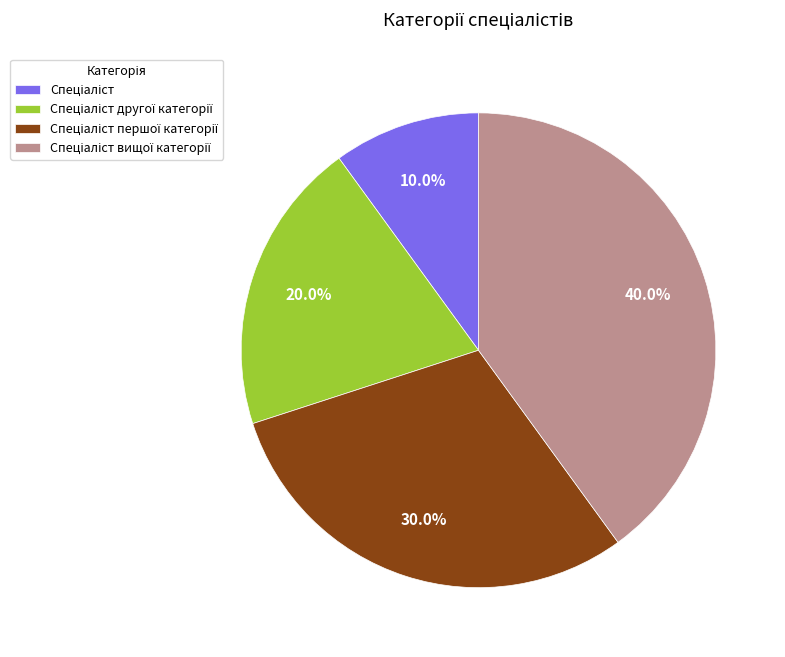

Is there any slice that represents more than half of the pie?

No